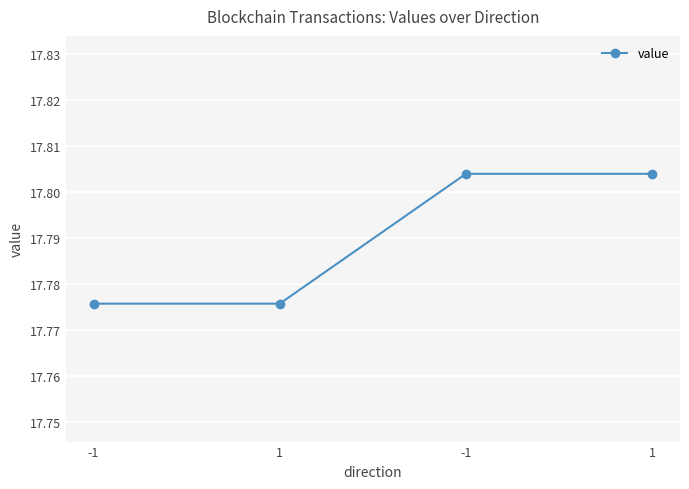

How many lines are shown in the chart?

1